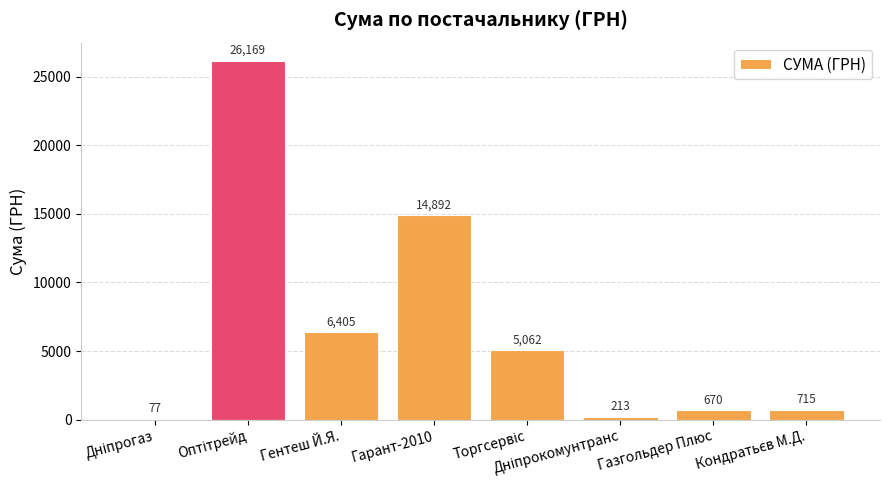

What is the sum of all values?

54203.0